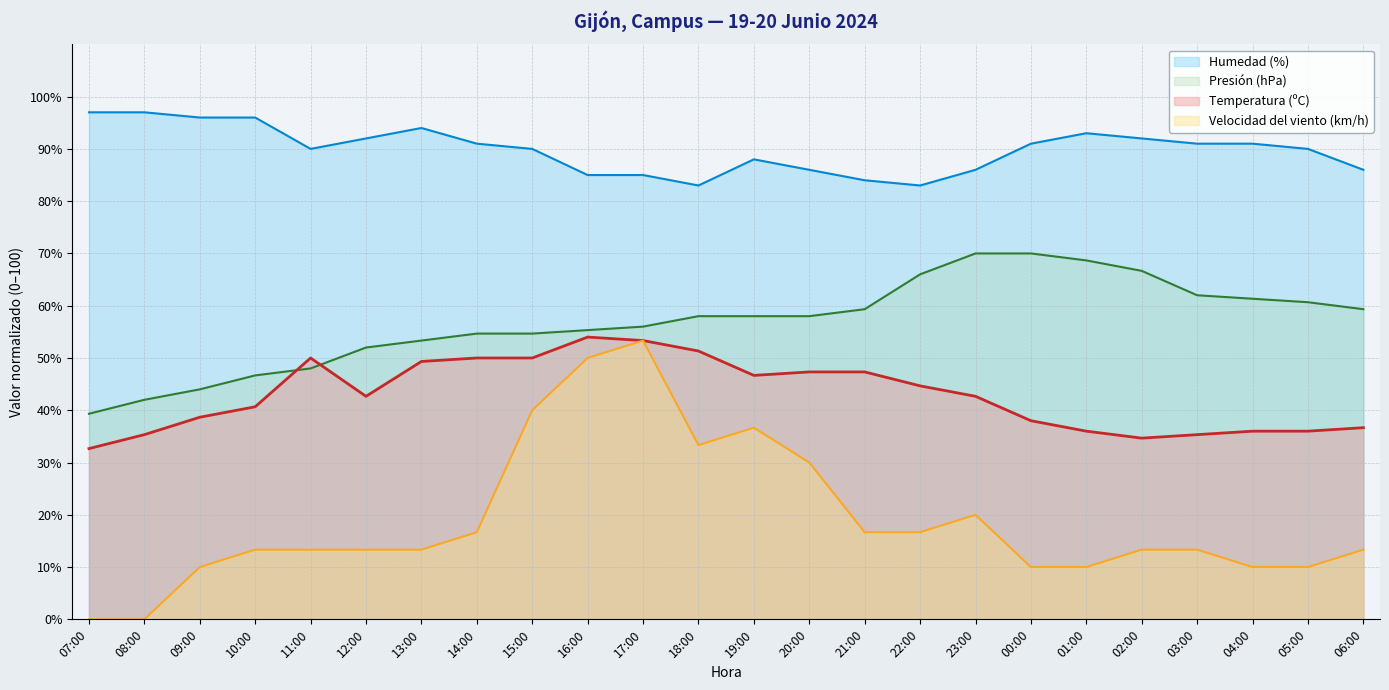

True or false: Velocidad del viento (km/h) and Temperatura (ºC) cross at least once.

False